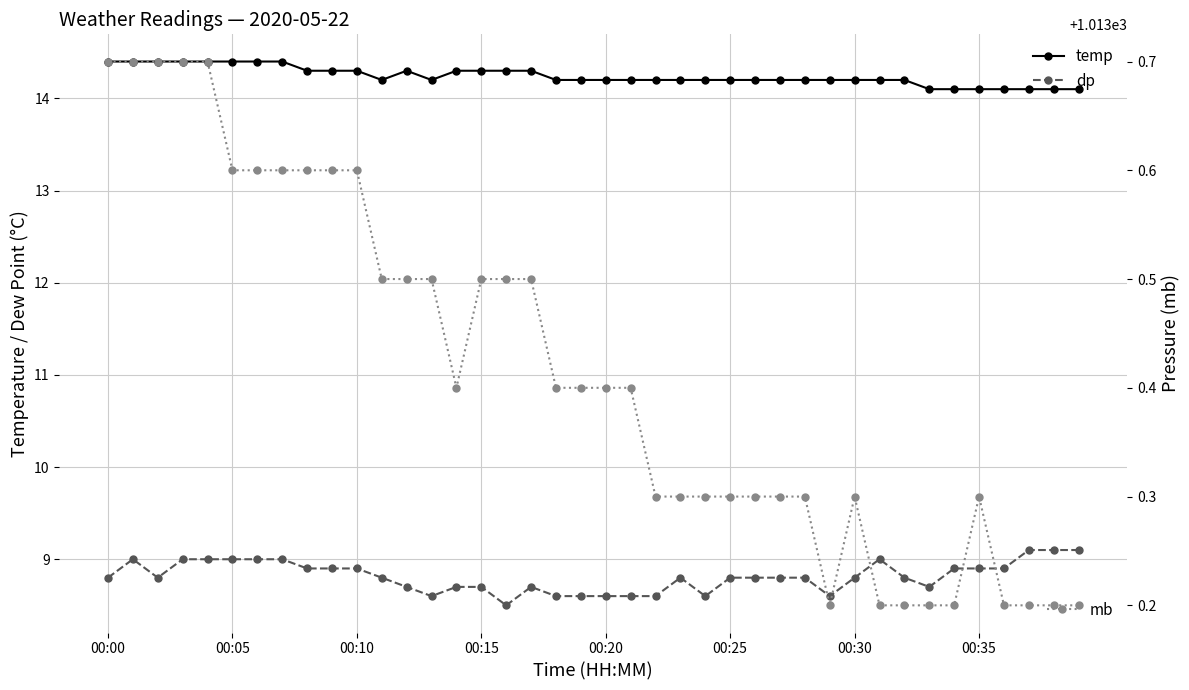

How many mb values are between 1013 and 1014?

40